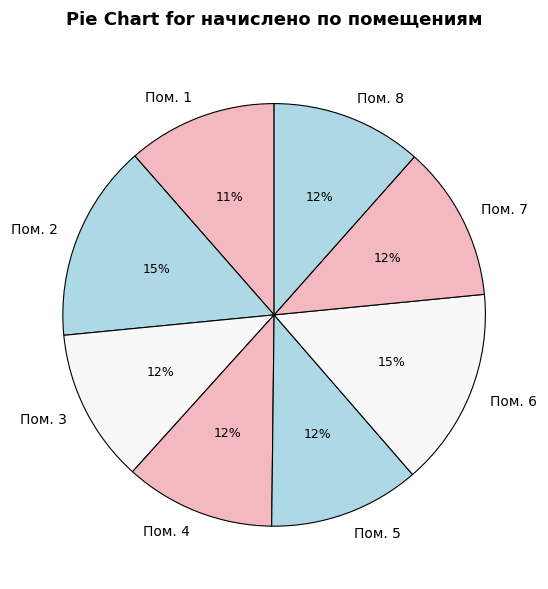

To the nearest percent, what is the difference between the largest and smallest slice percentages?

4%